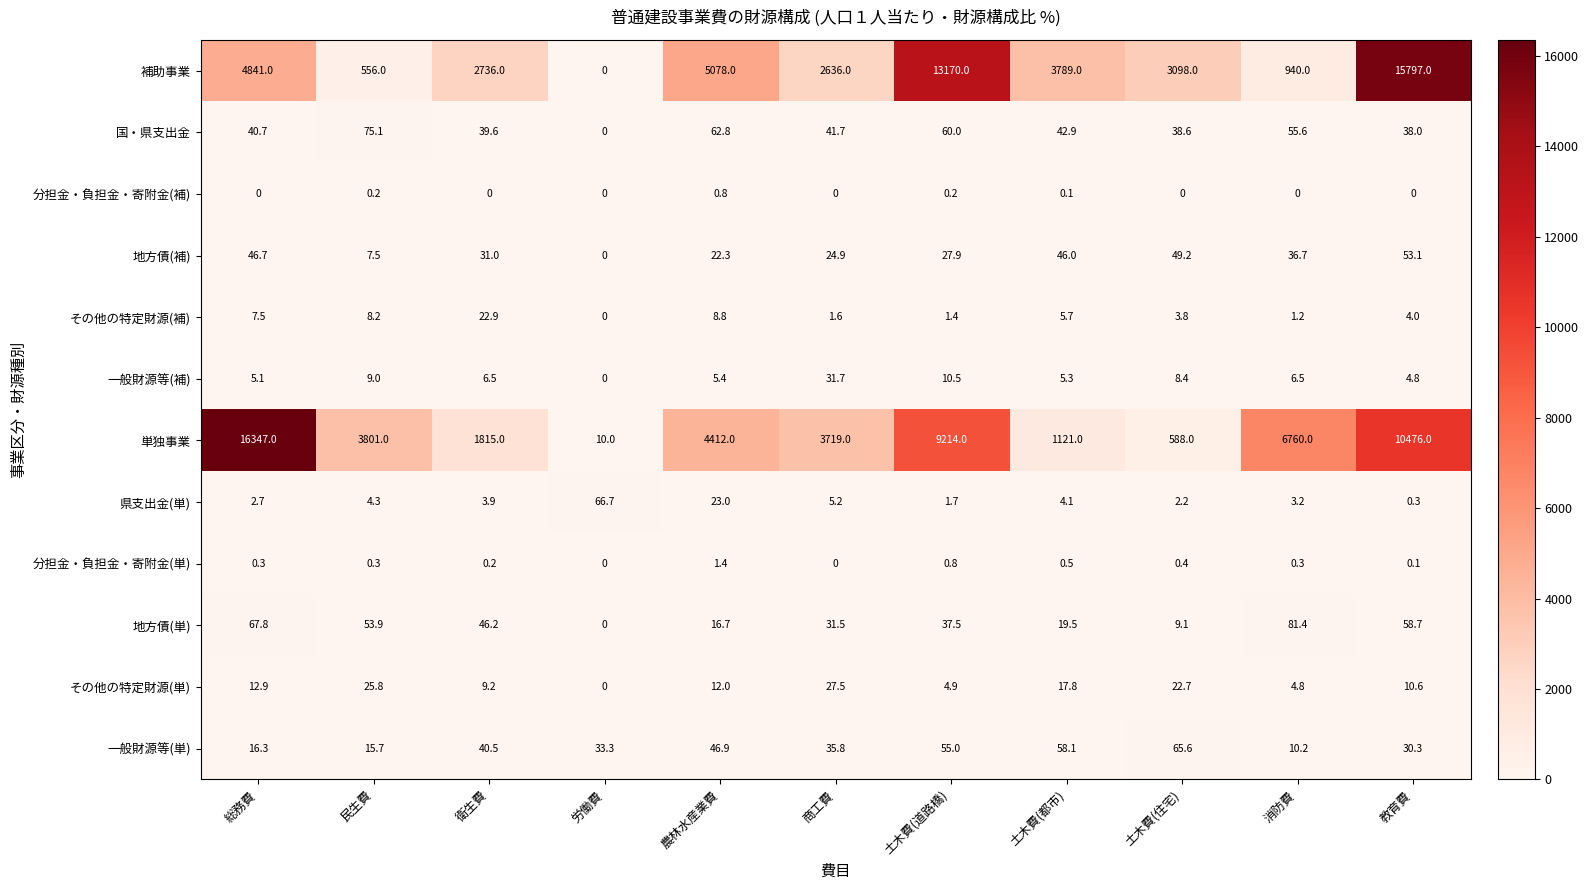

Which series has the largest range (max minus min)?

単独事業